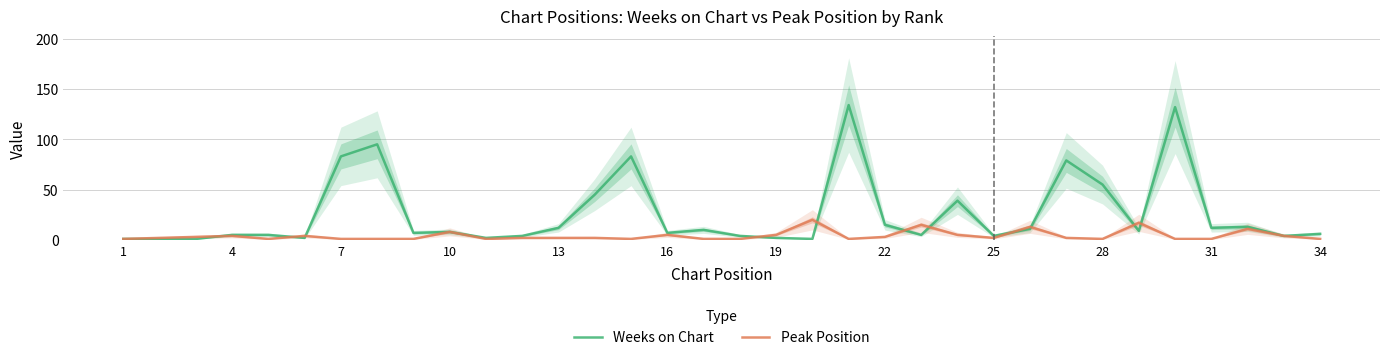

Is this an area chart (filled region under the line)?

No